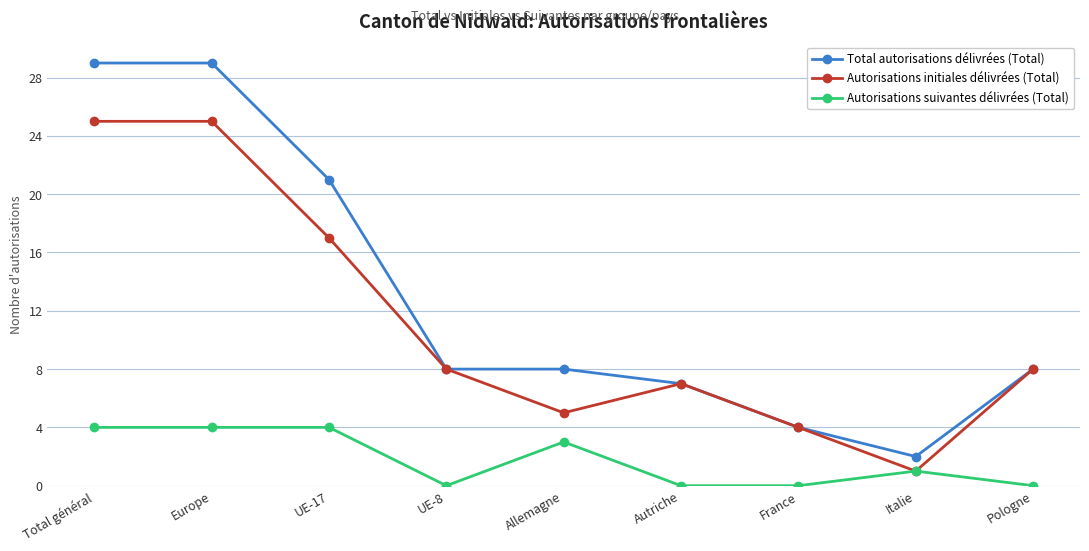

Does the chart display data point markers on the line(s)?

Yes